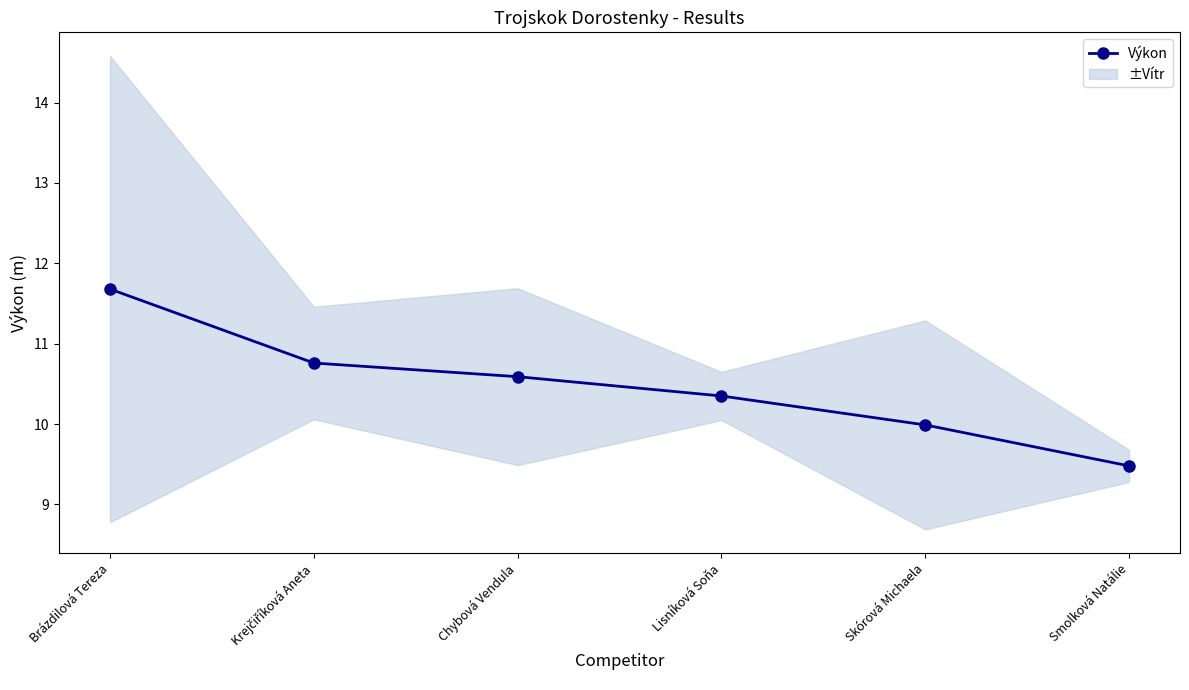

Which has a higher value, Skórová Michaela or Brázdilová Tereza?

Brázdilová Tereza